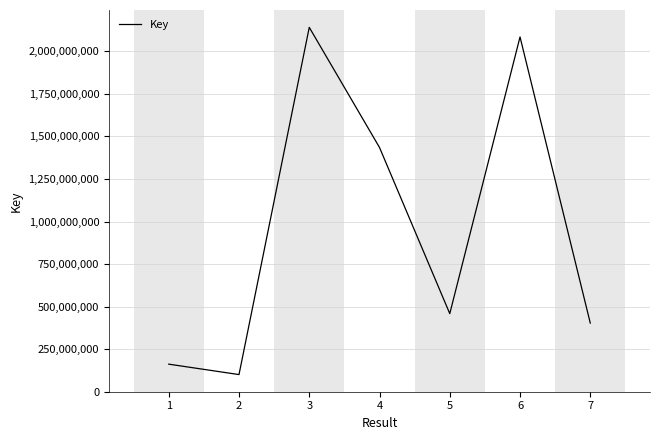

Rank the categories by value from lowest to highest.

2, 1, 7, 5, 4, 6, 3